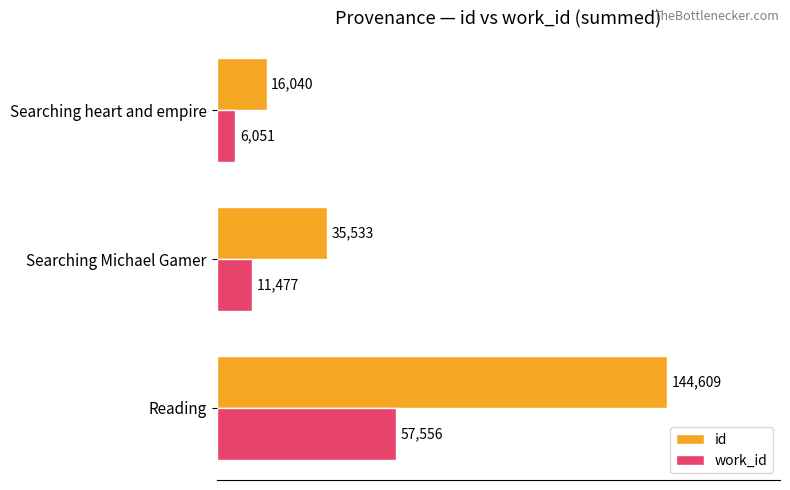

How many work_id values are between 6051 and 57556?

3